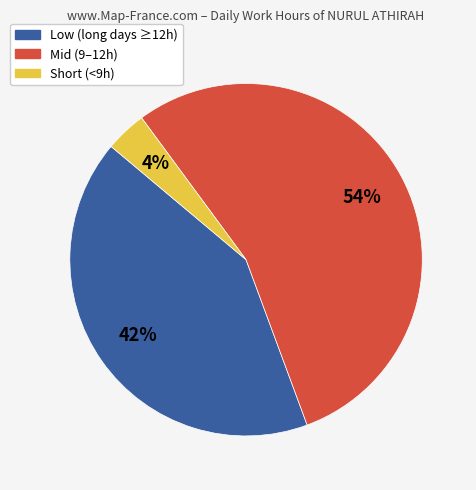

To the nearest percent, what is the average slice percentage?

33%